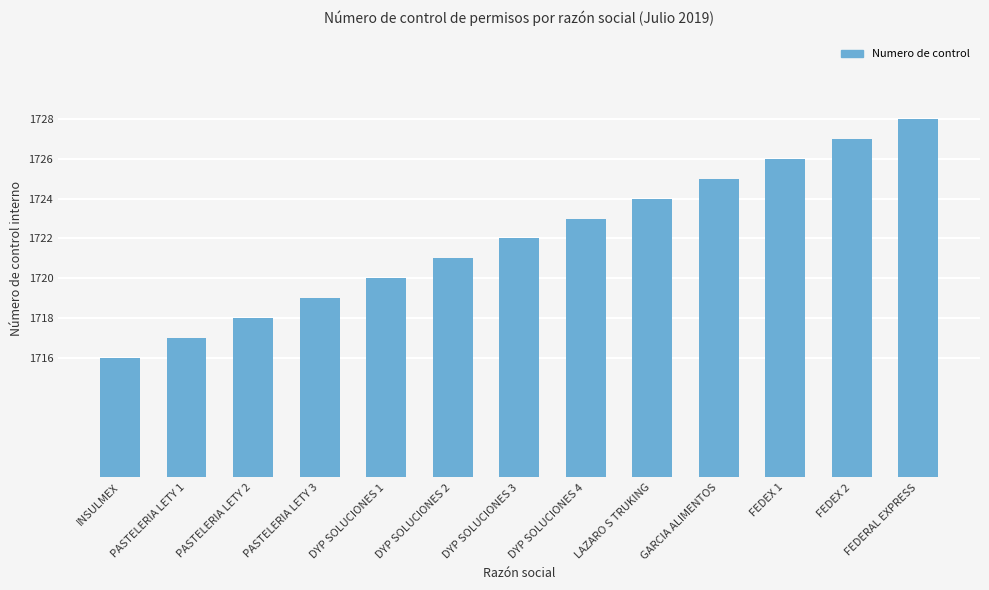

Reading left to right, extract all data points from this chart.

1716	1717	1718	1719	1720	1721	1722	1723	1724	1725	1726	1727	1728